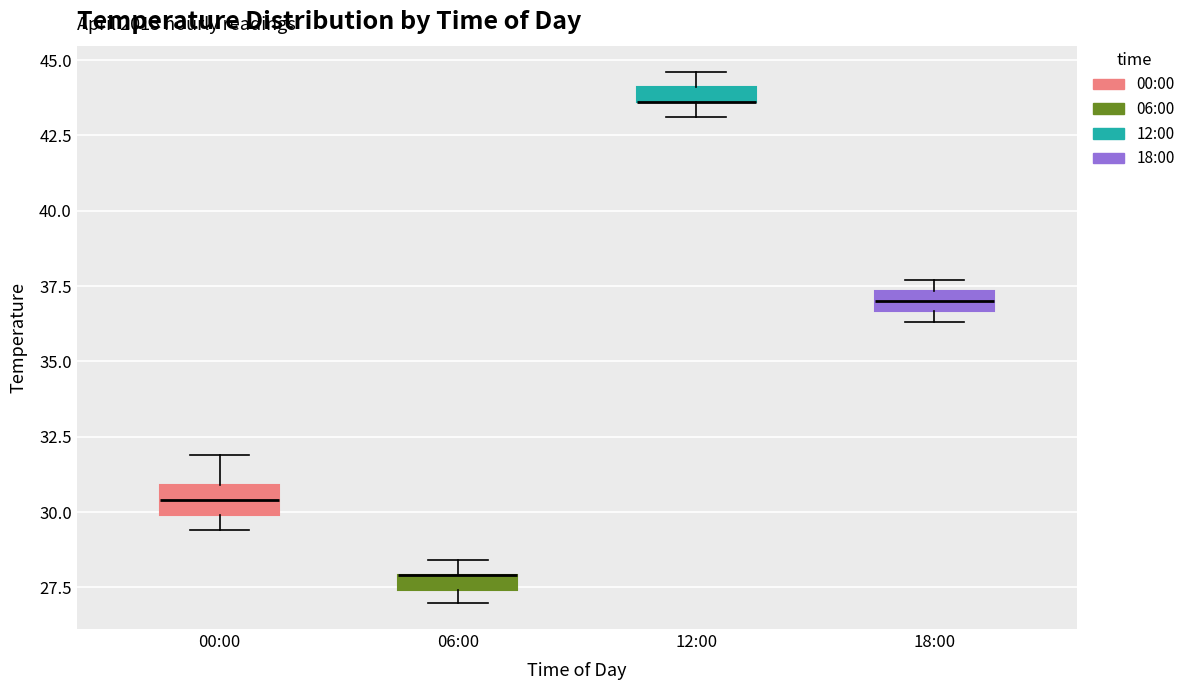

Where is the upper edge of the box for 06:00 on the y-axis? The values are not printed on the chart, so give them approximately, as read against the axis.

28.0